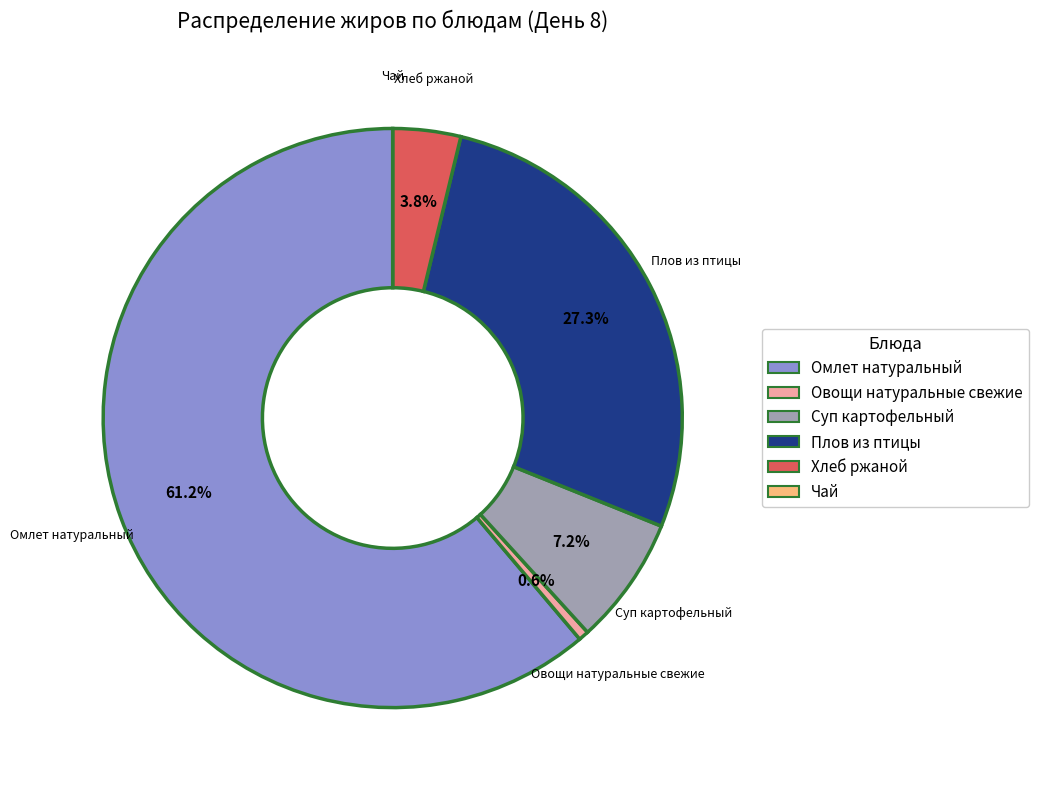

Which category has the biggest portion of the pie?

Омлет натуральный